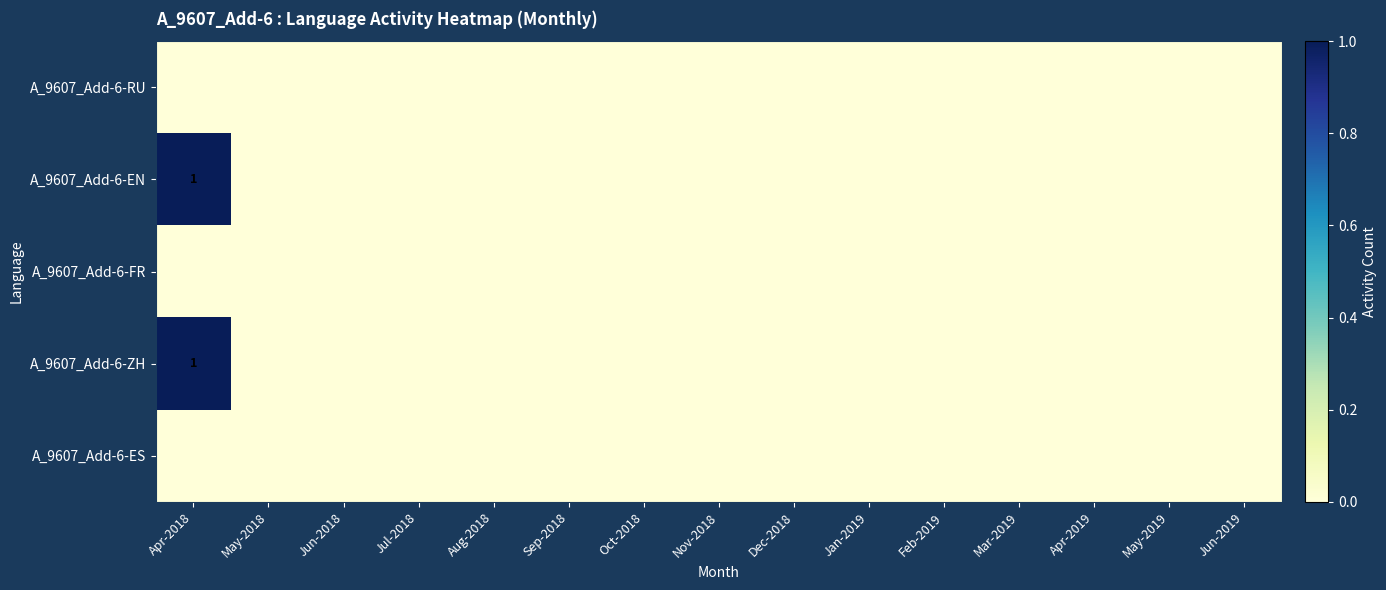

List the labels in order of A_9607_Add-6-ZH value, largest first.

Apr-2018, May-2018, Jun-2018, Jul-2018, Aug-2018, Sep-2018, Oct-2018, Nov-2018, Dec-2018, Jan-2019, Feb-2019, Mar-2019, Apr-2019, May-2019, Jun-2019